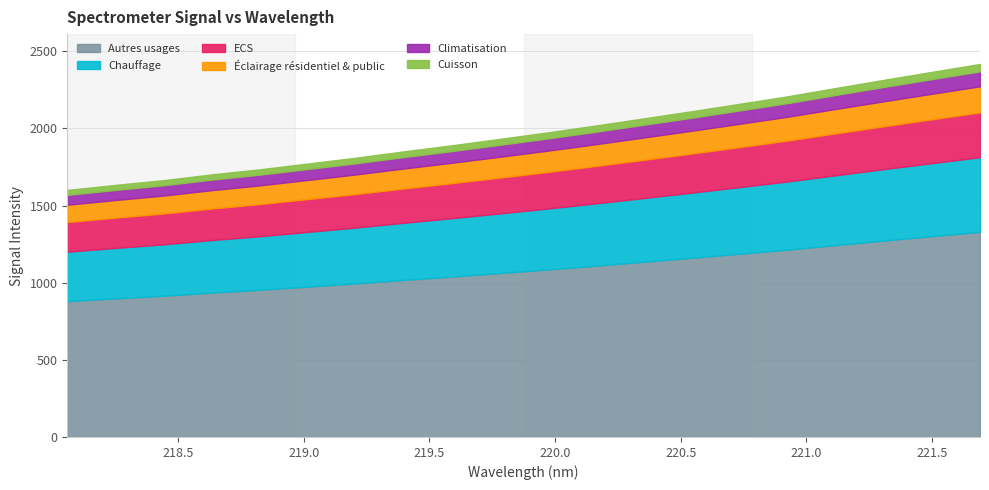

How many data points are above 1974?

10